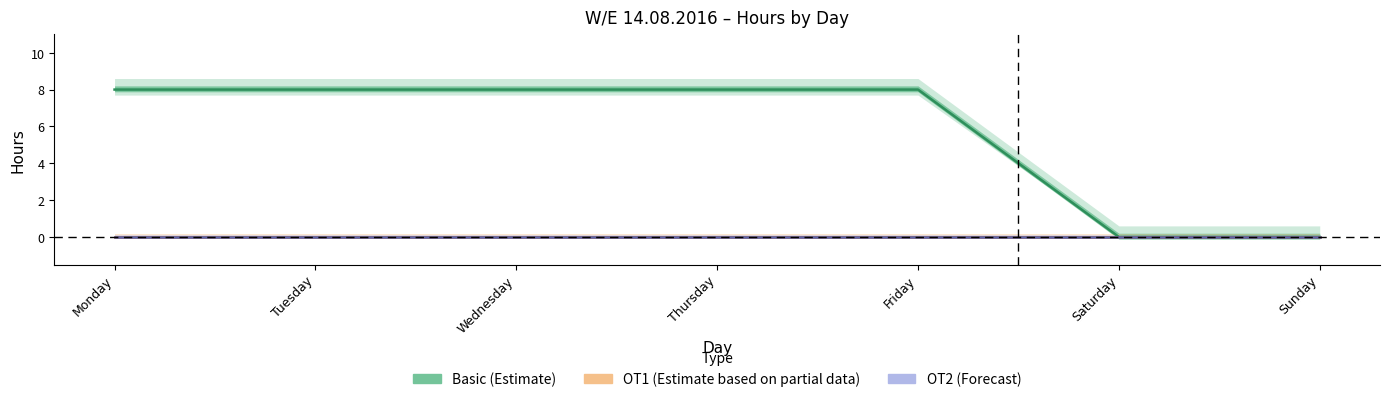

What is the value of the Basic (Estimate) point at the 4th from the left?

8